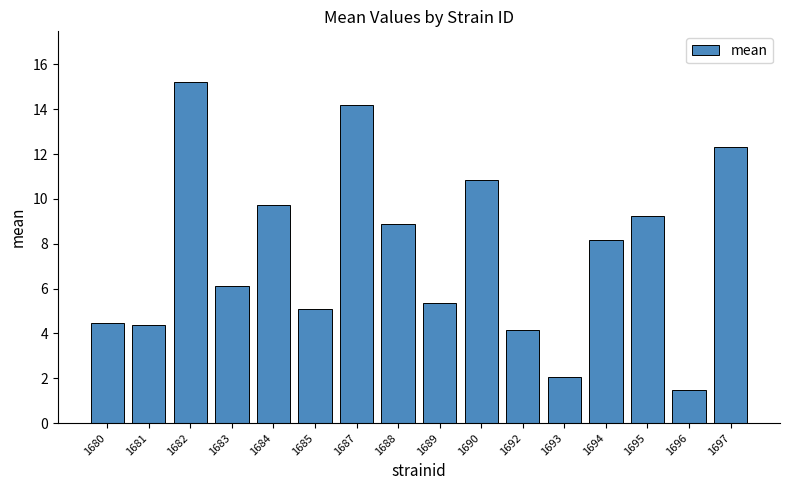

What is the difference between the maximum and second lowest values?

13.1